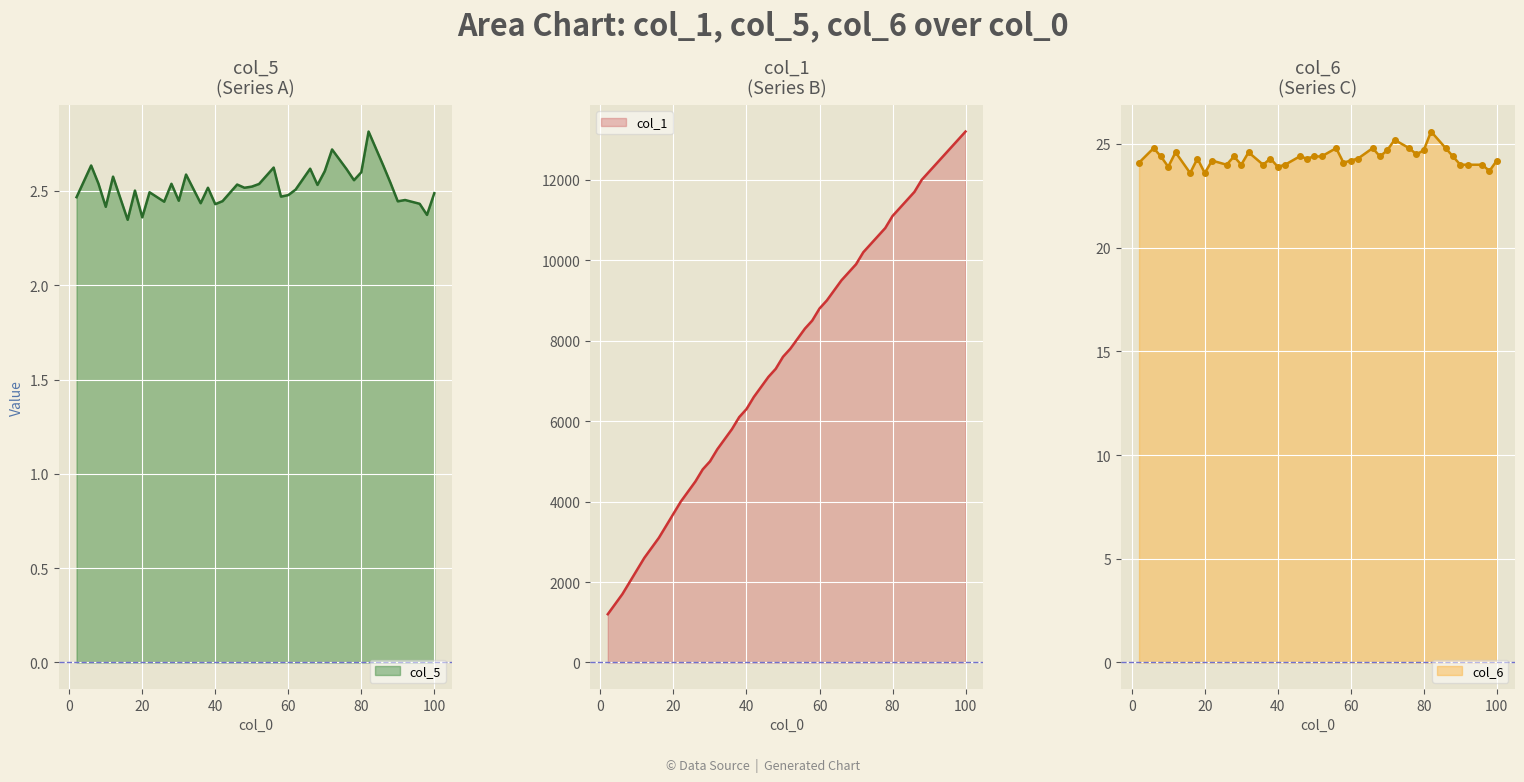

What is the difference between the second highest and minimum values in the col_5 series?

0.4